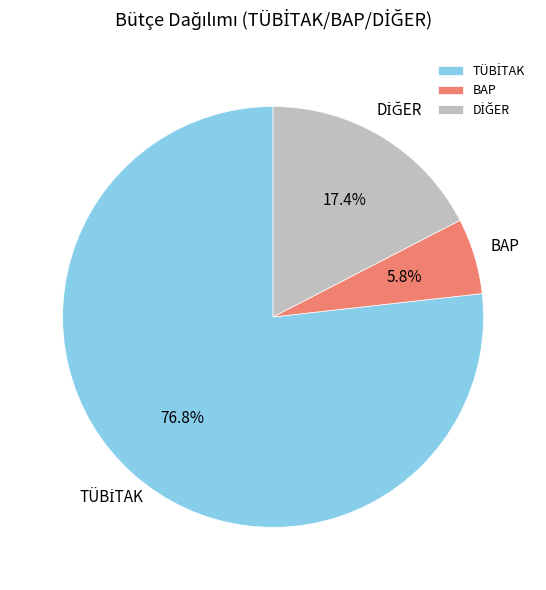

How much of the chart is everything except BAP?

94.2%